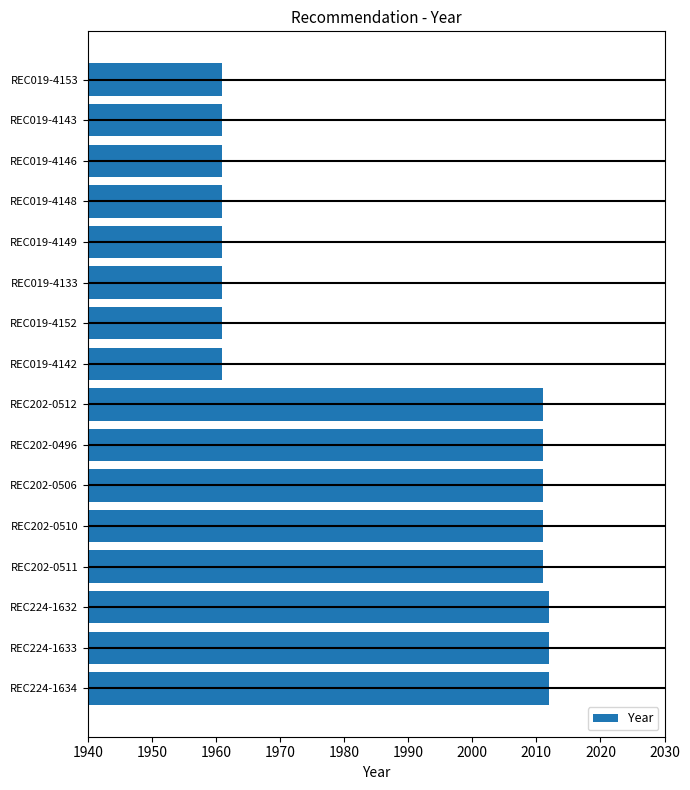

The chart shows a value of 1961 at REC019-4133. True or false?

True